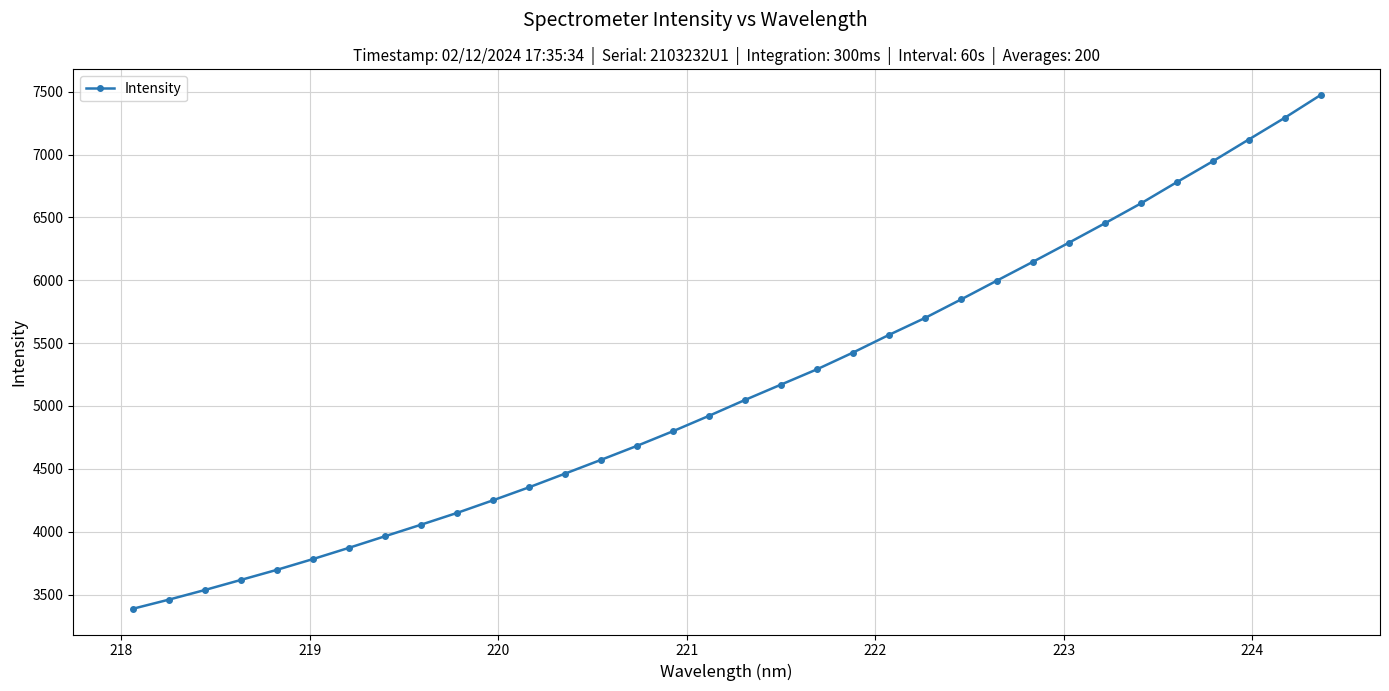

What is the greatest value displayed?

7473.9